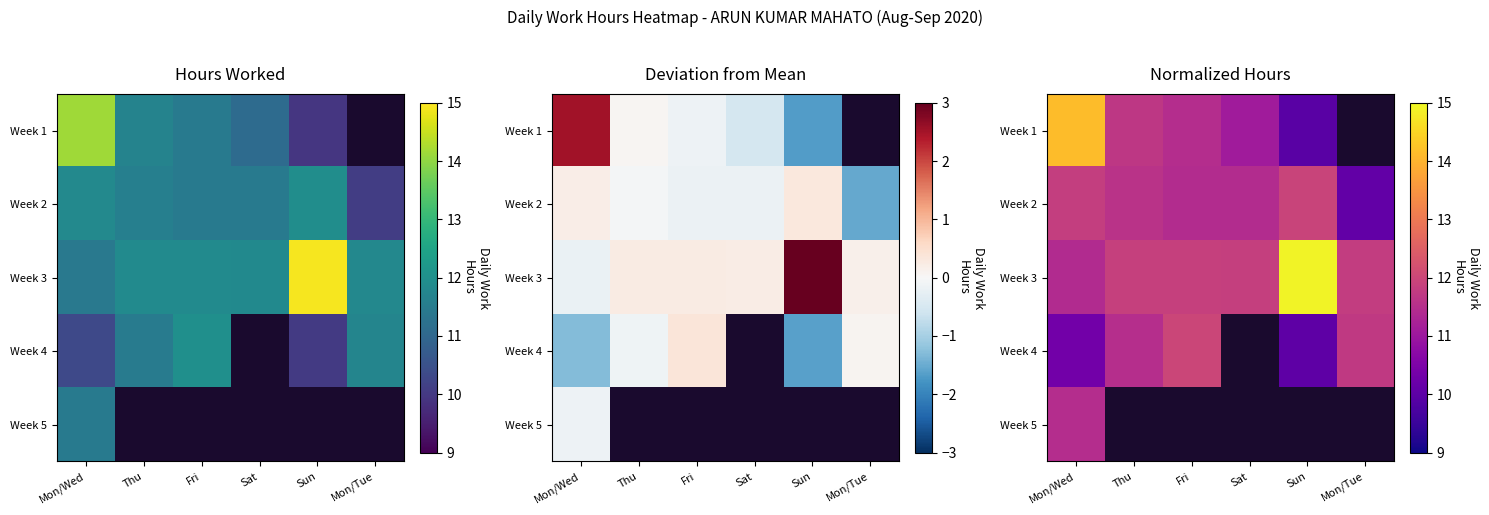

Is it true that Week 1 equals 11.5 at Fri?

True